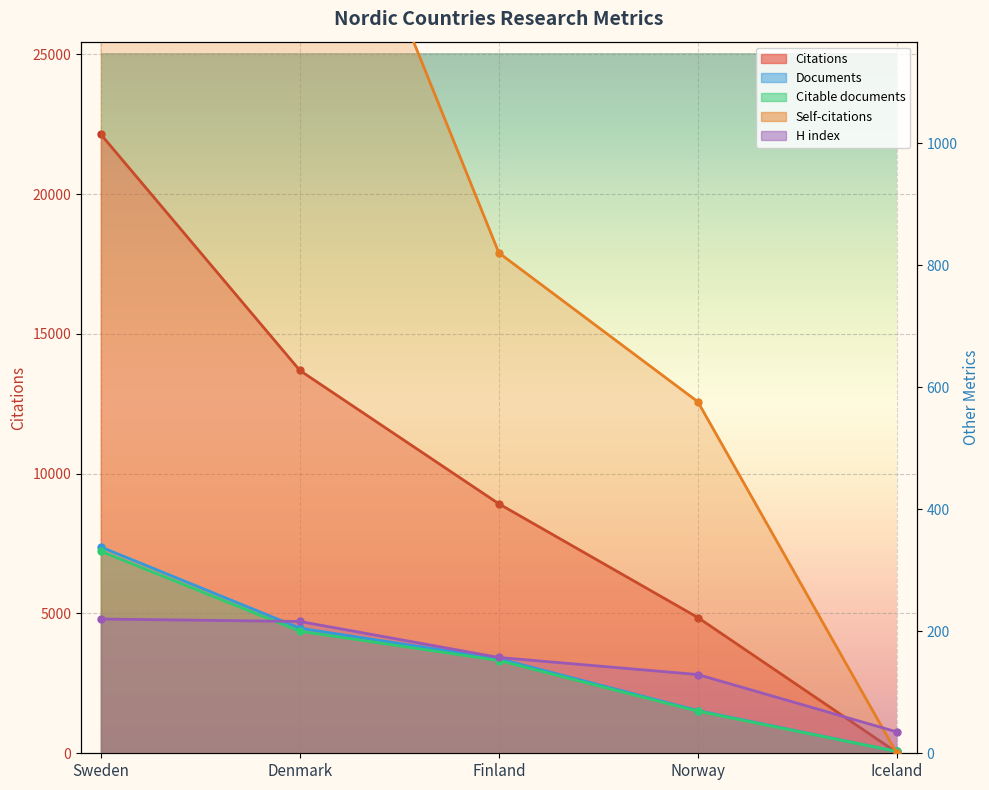

What is the maximum value for Documents?

338